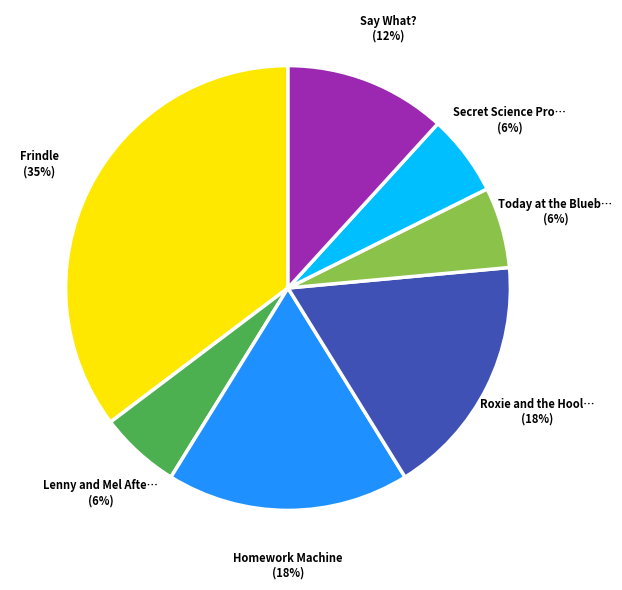

Is there a majority slice in this chart?

No